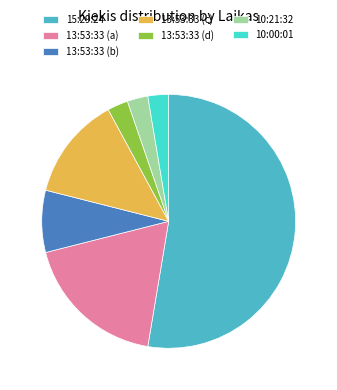

Which category has the biggest portion of the pie?

15:29:24